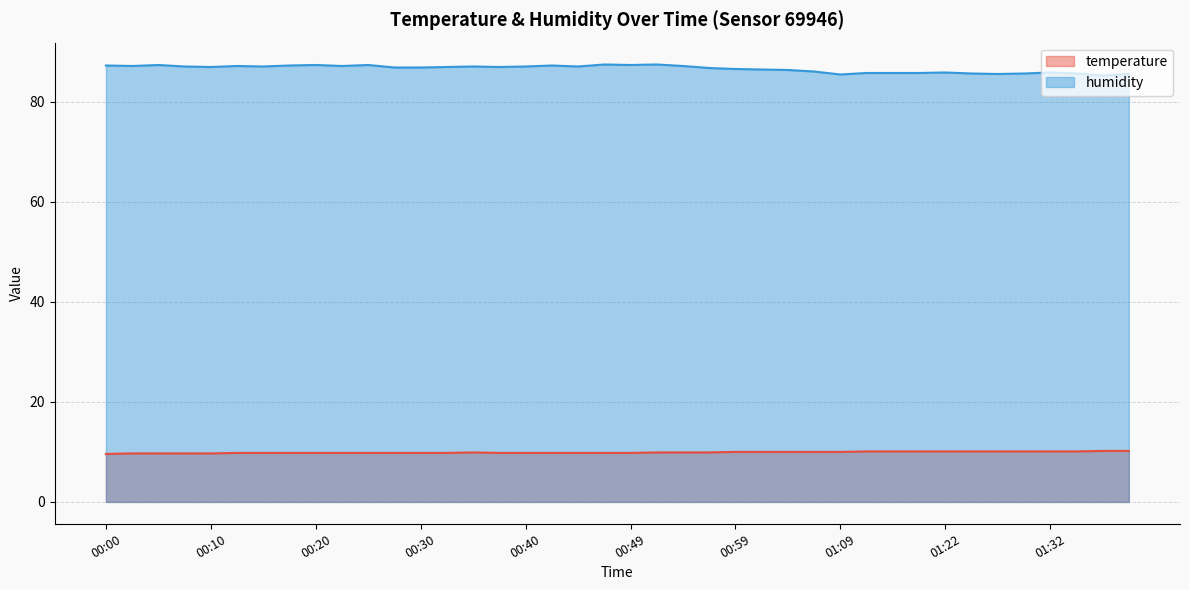

List the series in order of their peak value, highest first.

humidity, temperature